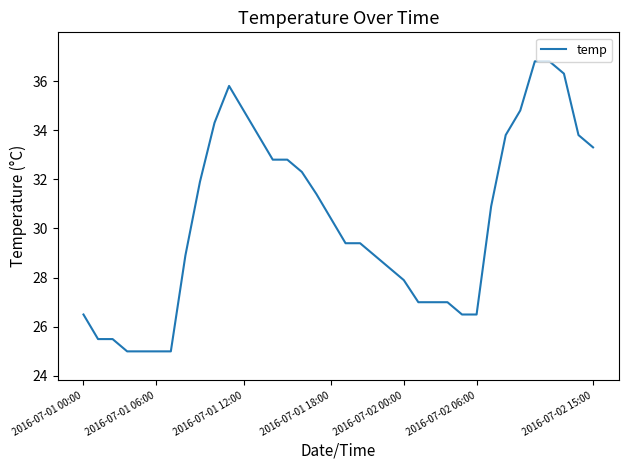

What is the greatest value displayed?

36.8